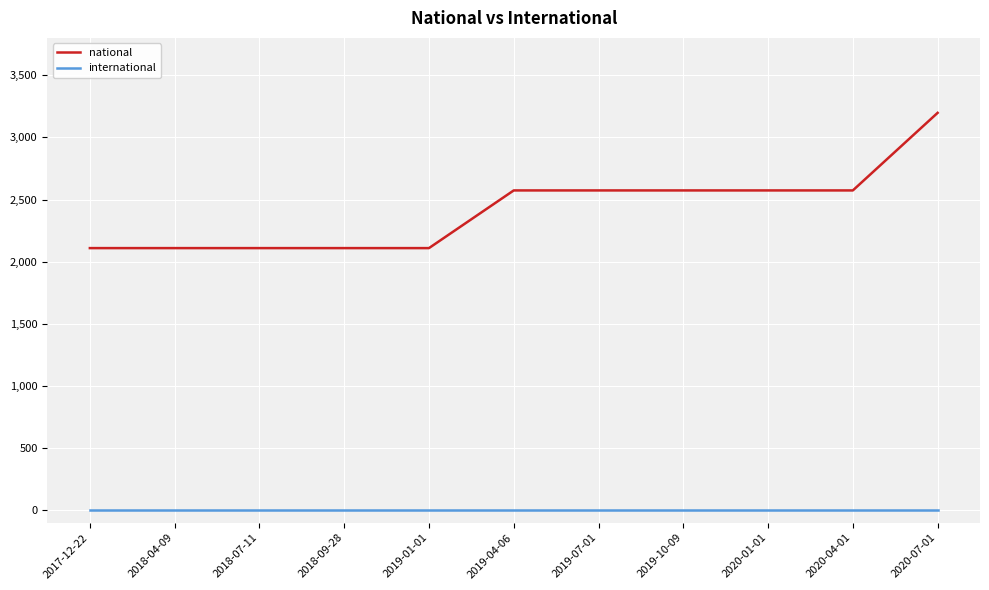

The national series shows 861 at 2017-12-22. True or false?

False